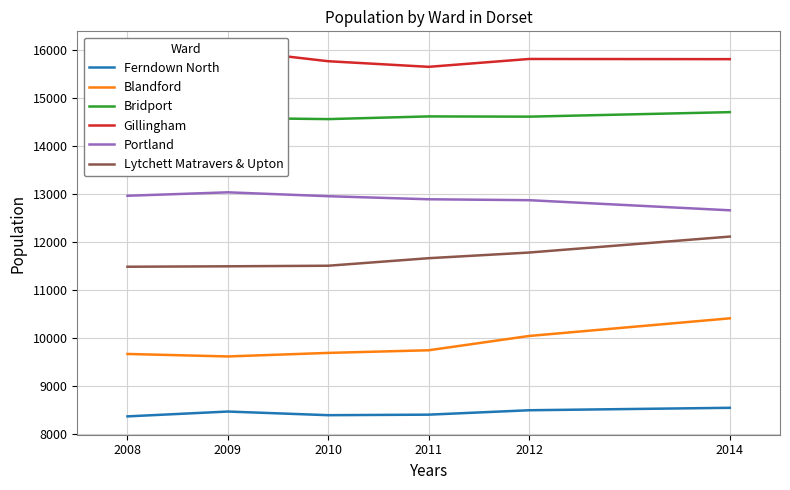

At which category is the sum across all series the highest?

2014